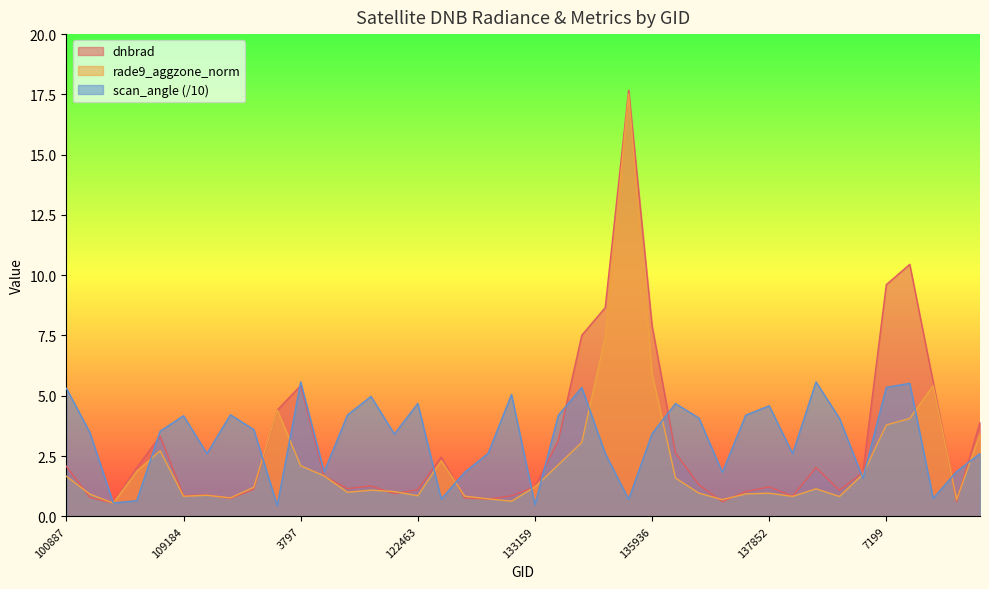

What is the sum of the dnbrad values at 137458 and 137268?

1.6